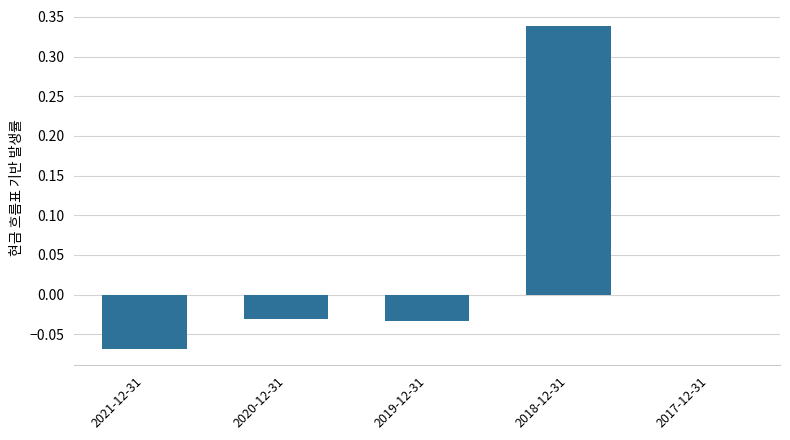

At which label does the data first exceed 0?

2018-12-31